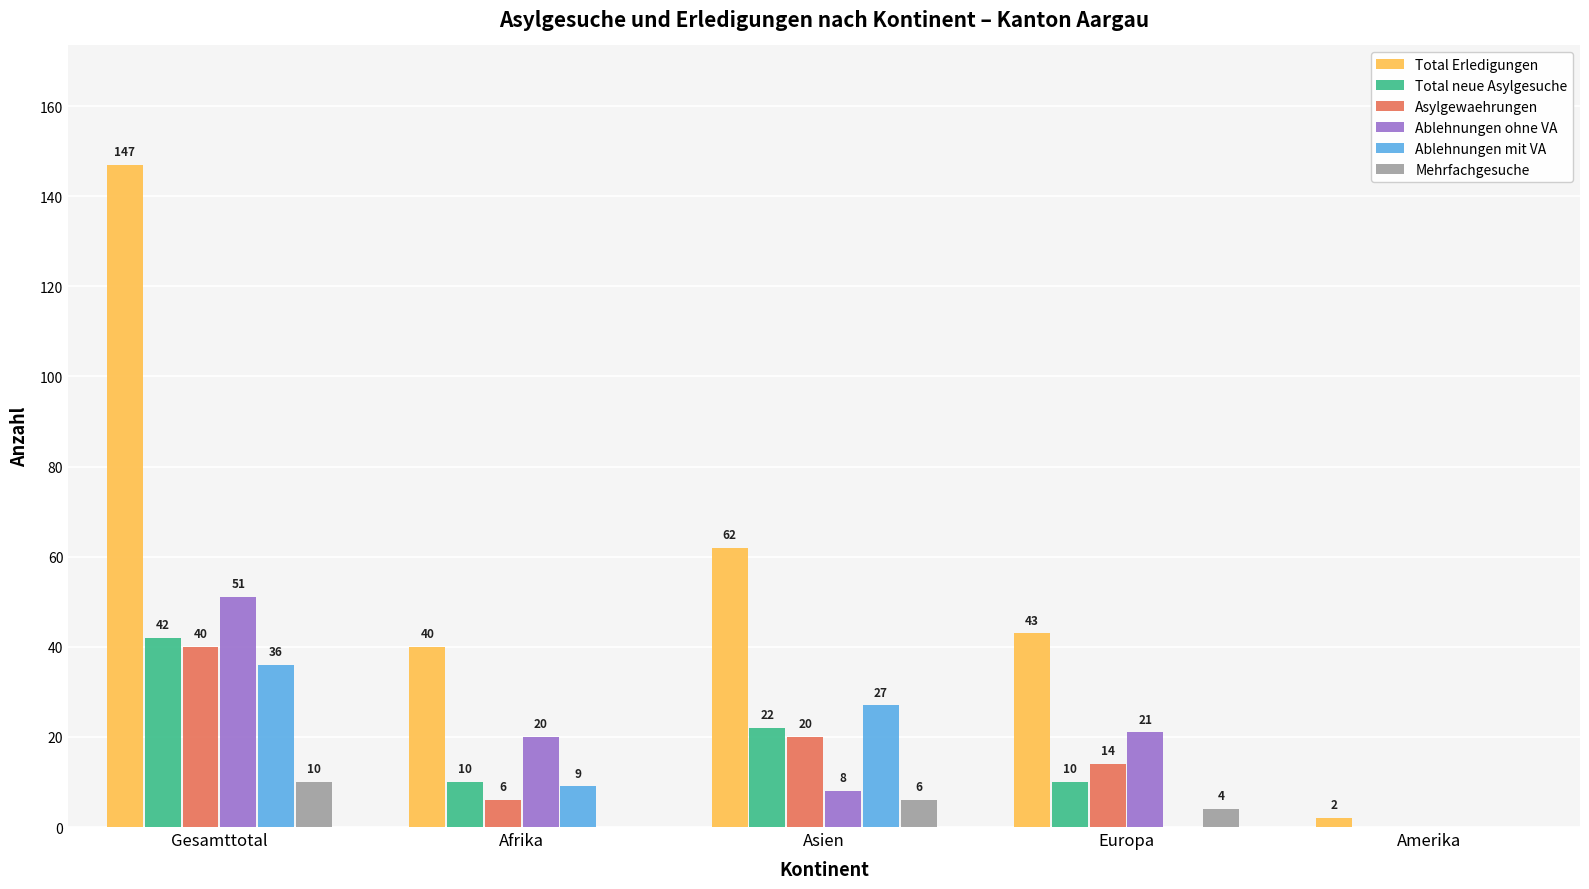

Reading right to left, transcribe all the data shown in this chart.

Total Erledigungen: 2	43	62	40	147
Total neue Asylgesuche: 0	10	22	10	42
Asylgewaehrungen: 0	14	20	6	40
Ablehnungen ohne VA: 0	21	8	20	51
Ablehnungen mit VA: 0	0	27	9	36
Mehrfachgesuche: 0	4	6	0	10